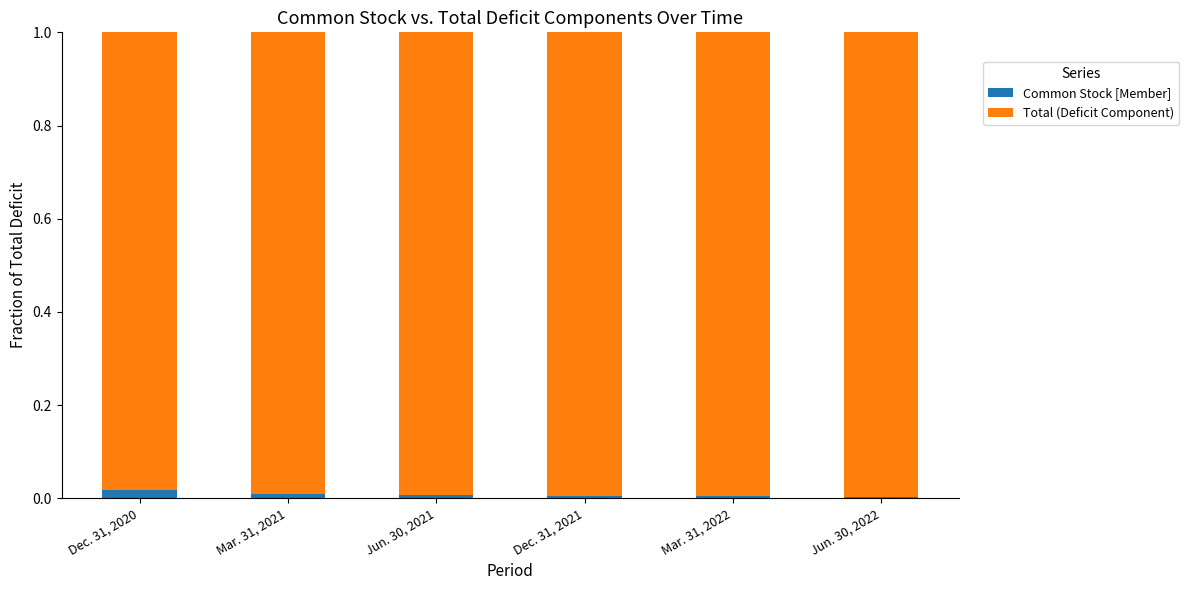

List the labels in order of Common Stock [Member] value, largest first.

Dec. 31, 2020, Mar. 31, 2021, Jun. 30, 2021, Dec. 31, 2021, Mar. 31, 2022, Jun. 30, 2022